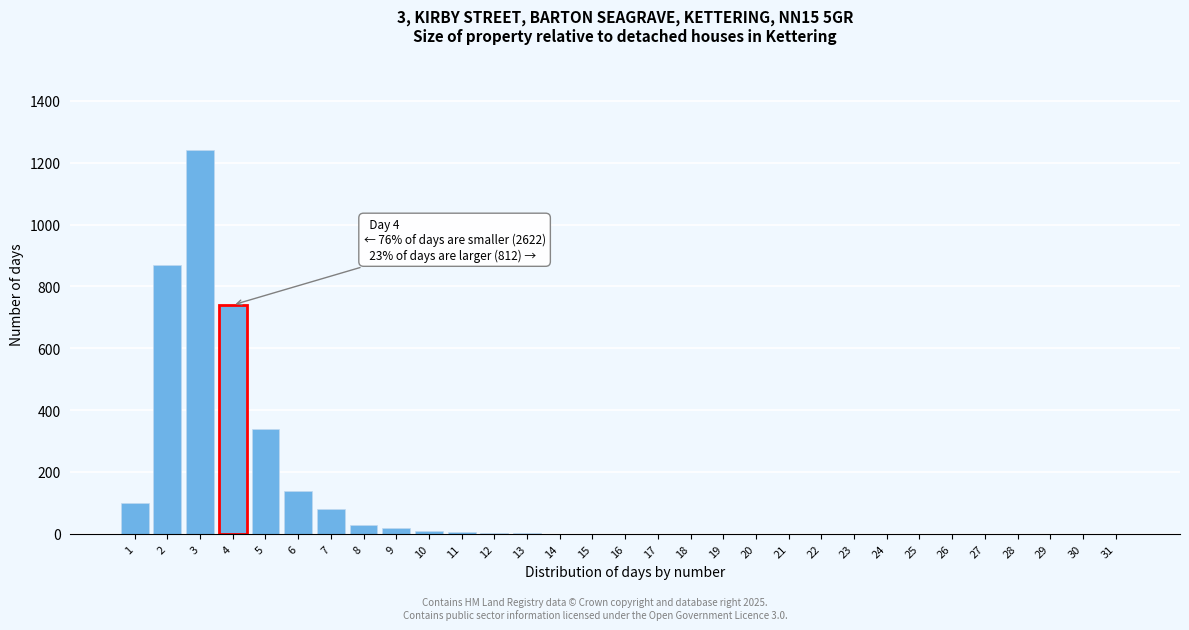

What is the sum of all values?

3582